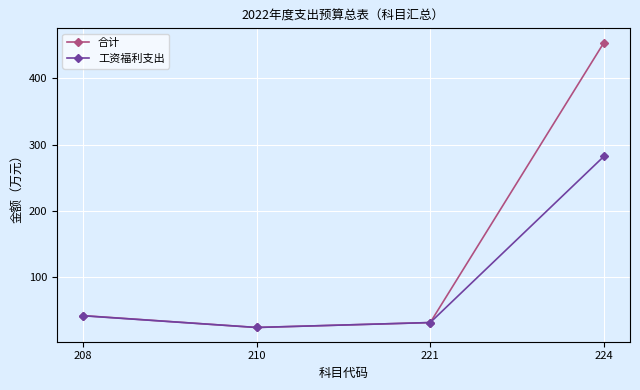

How many data points does each series have?

4